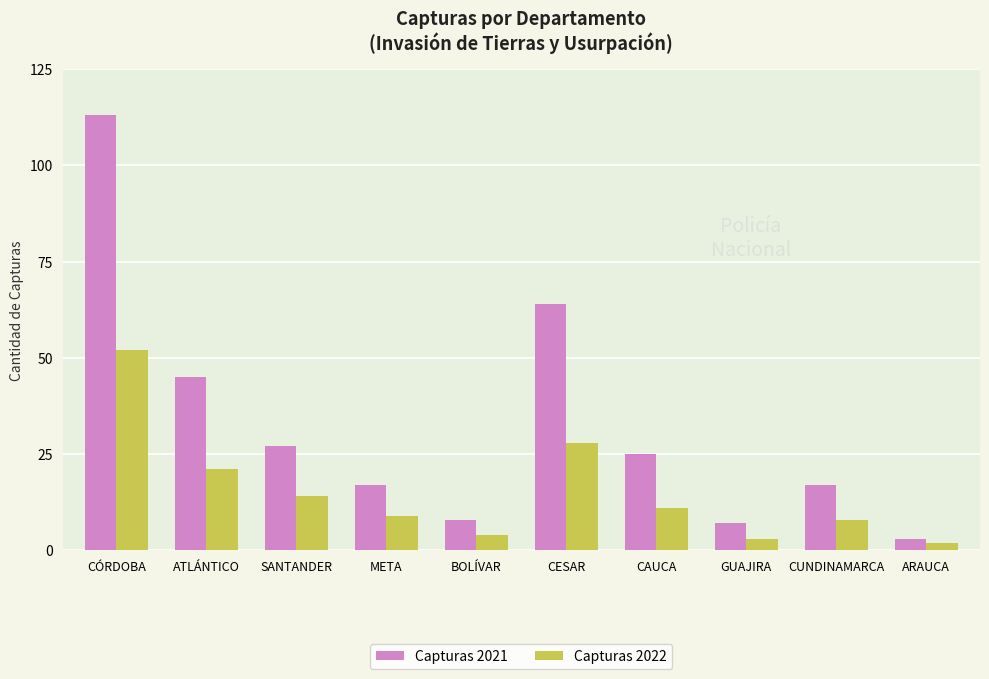

What is the minimum value for Capturas 2021?

3